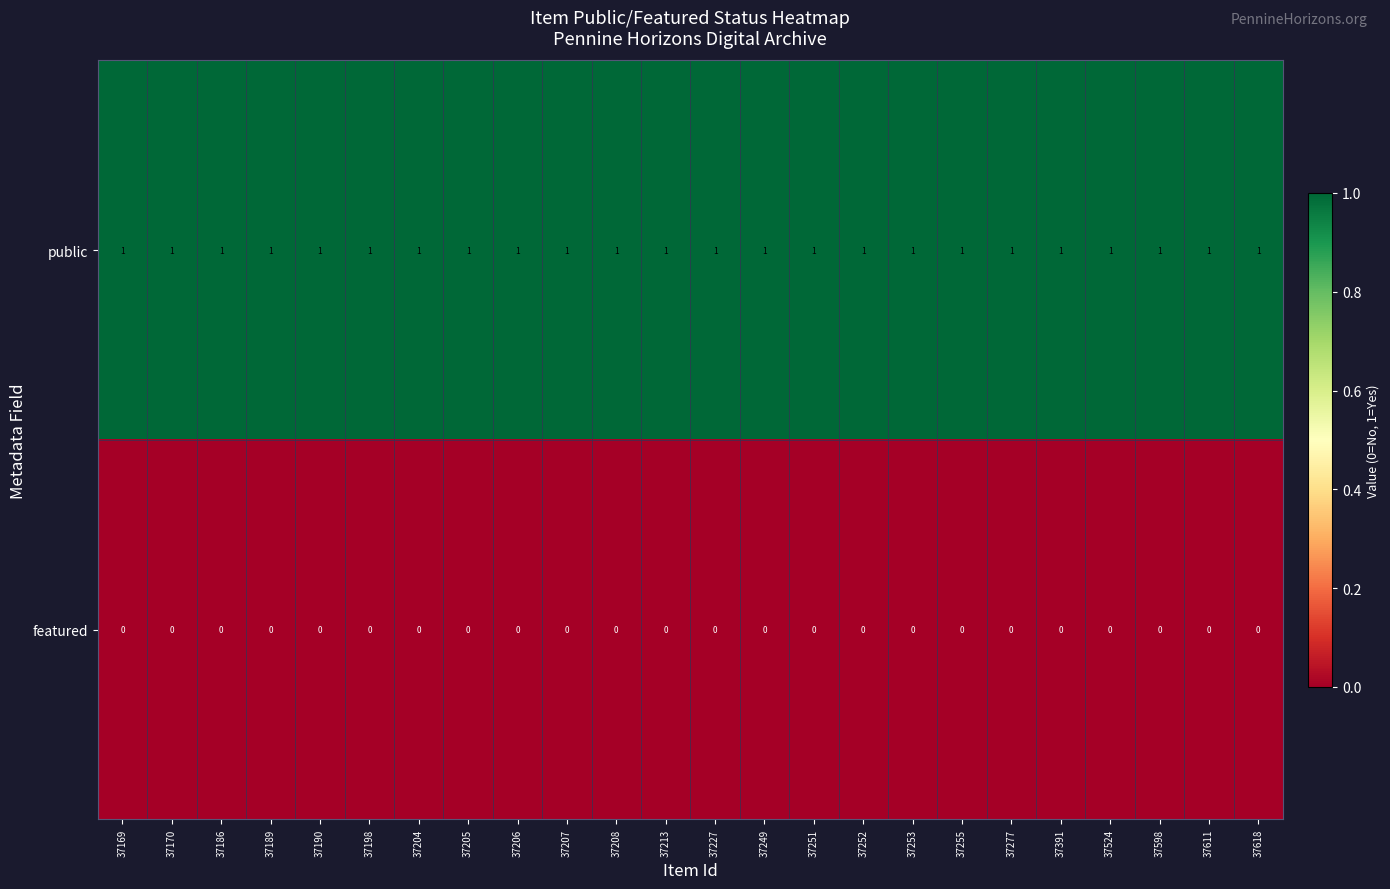

What is the total value across all series at 37170?

1